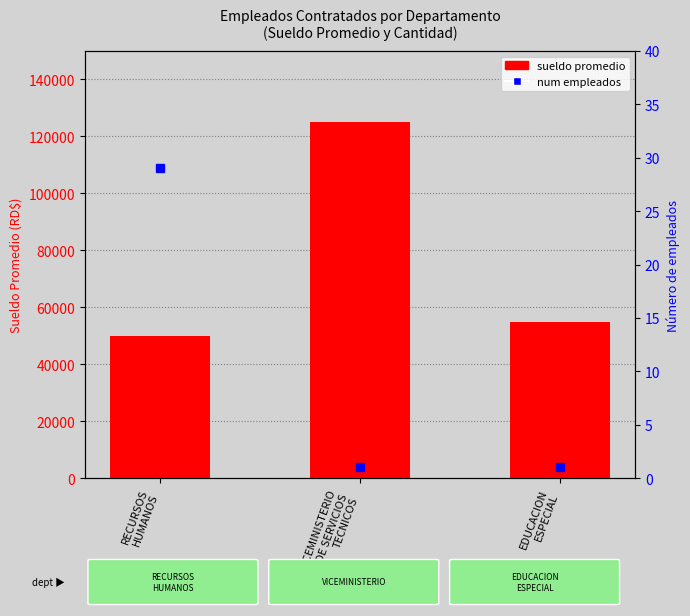

Which label corresponds to the smallest value in the chart?

VICEMINISTERIO
DE SERVICIOS
TECNICOS